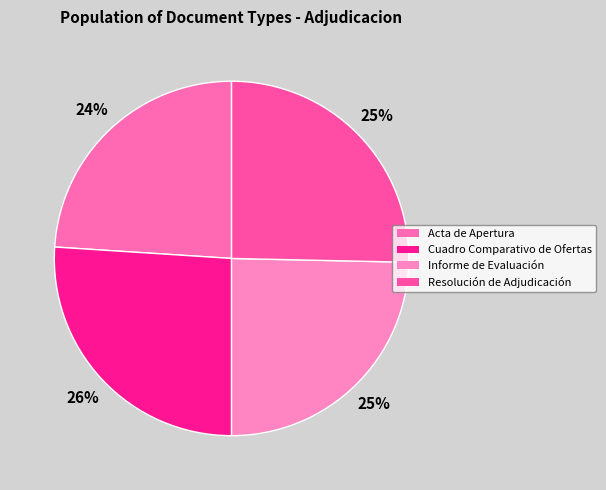

Combined, do Resolución de Adjudicación and Cuadro Comparativo de Ofertas account for over 50%?

Yes